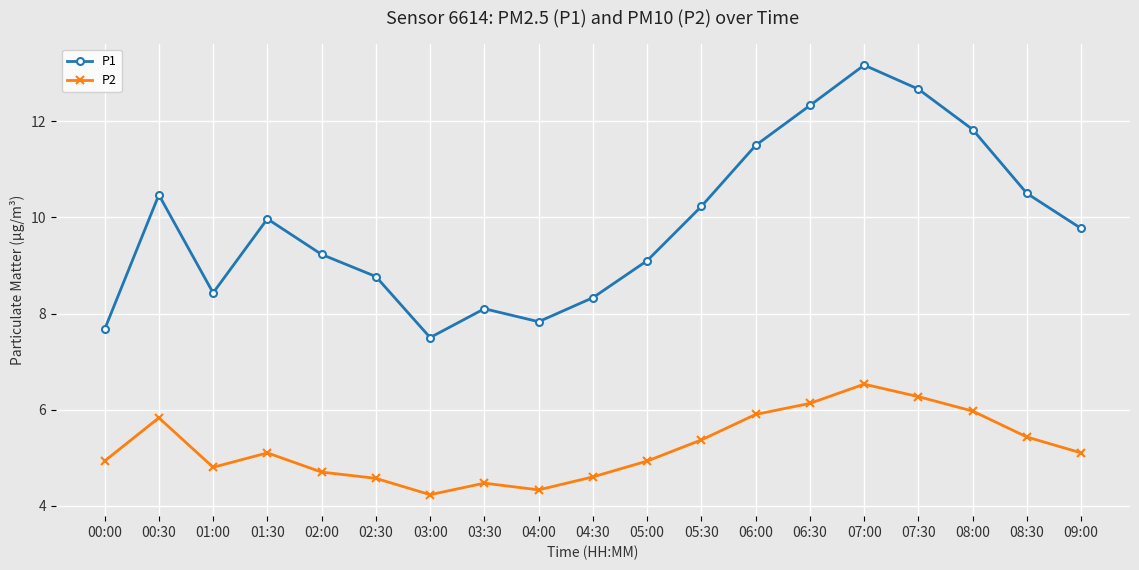

How many interior local peaks does the P2 series have?

4